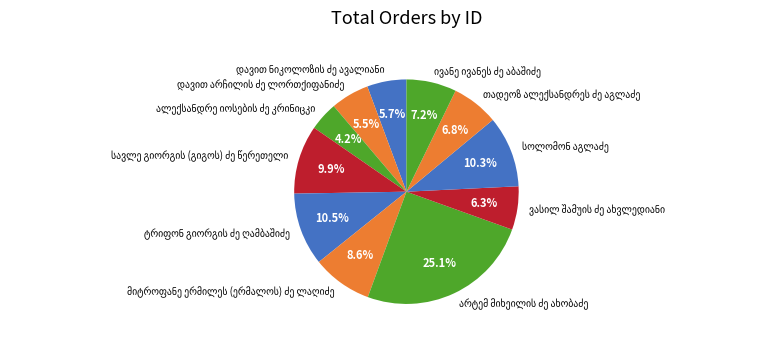

Is there any slice that represents more than half of the pie?

No